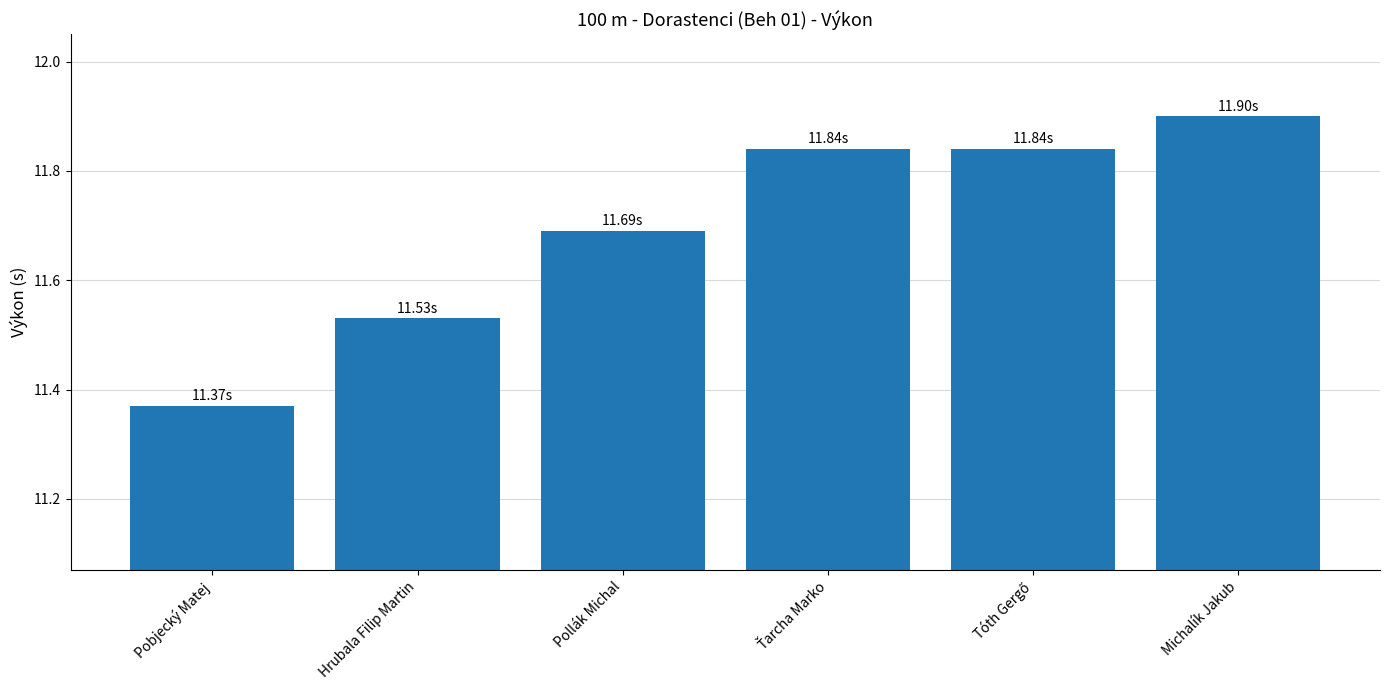

Count the number of data series in this chart.

1